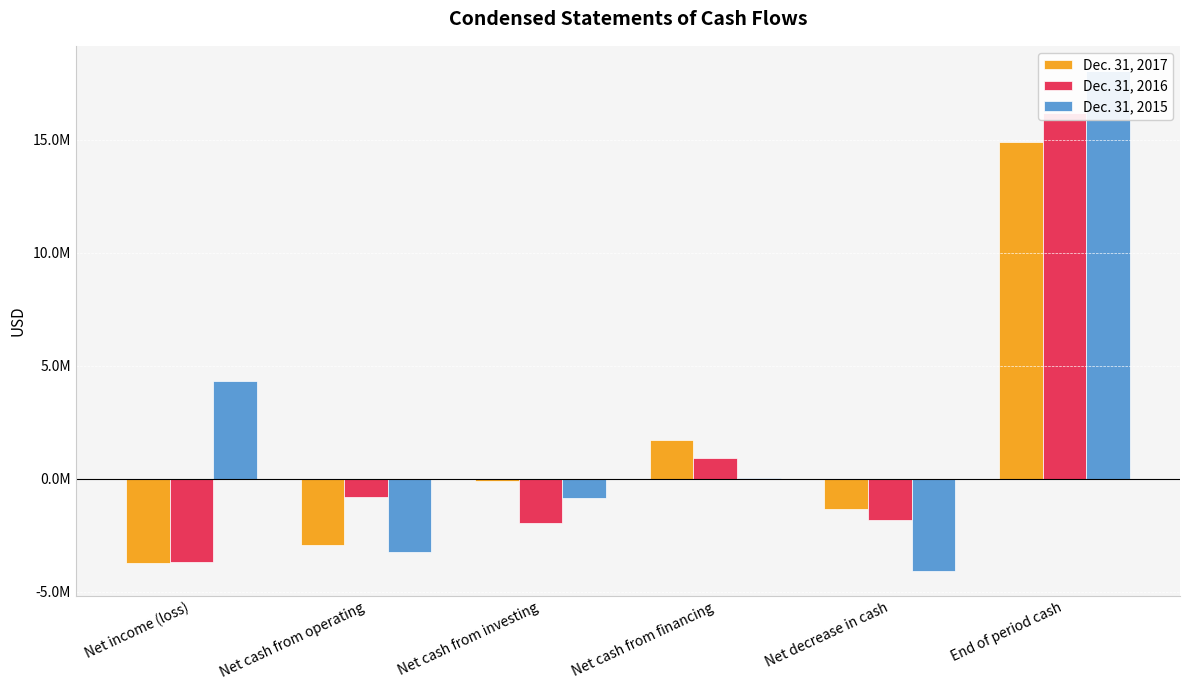

The value of Dec. 31, 2015 at Net income (loss) is 1862648. True or false?

False